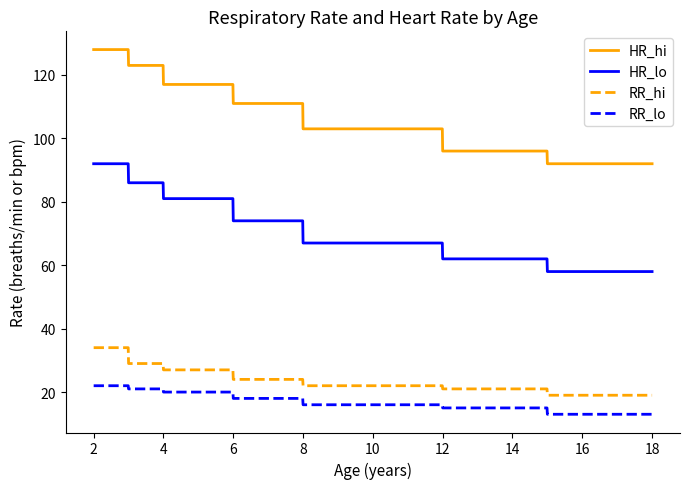

True or false: HR_hi and HR_lo cross at least once.

False